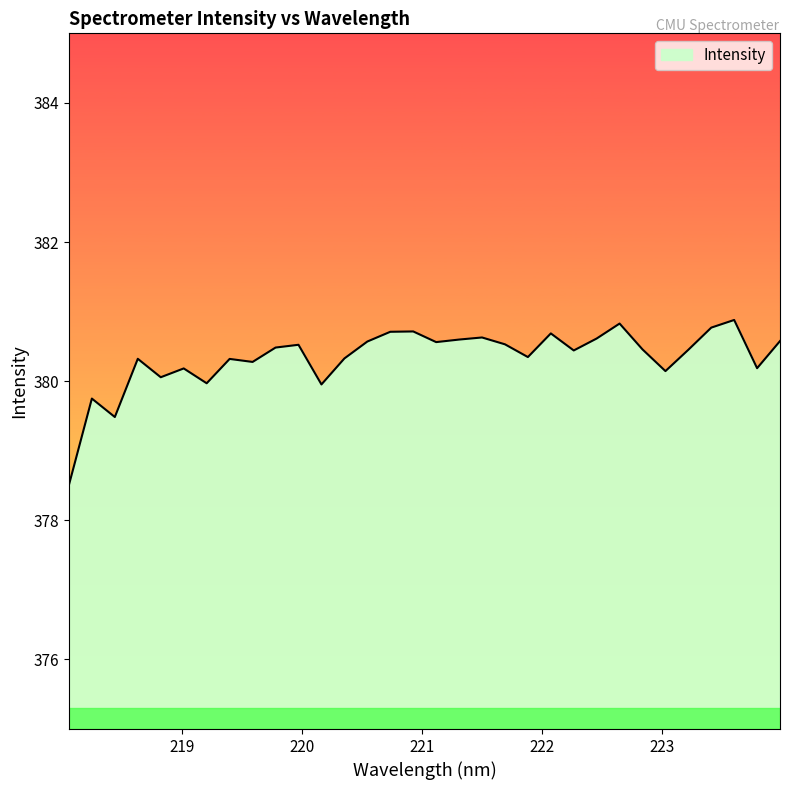

What is the greatest value displayed?

380.9